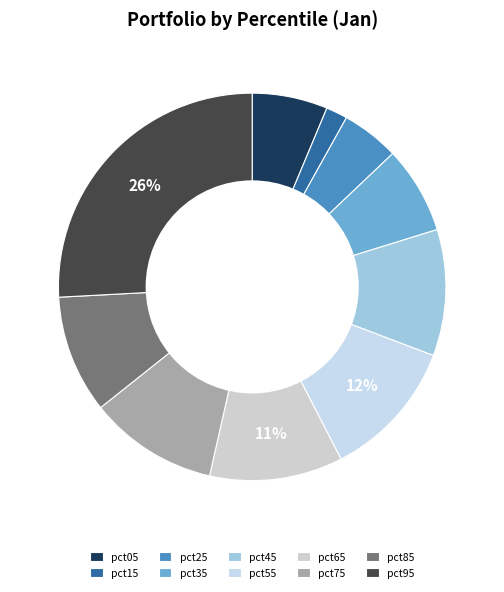

How many segments does this pie chart have?

10